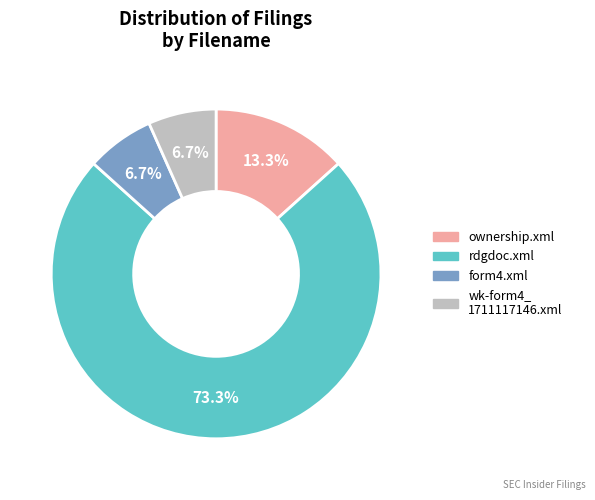

Does any single category account for the majority?

Yes